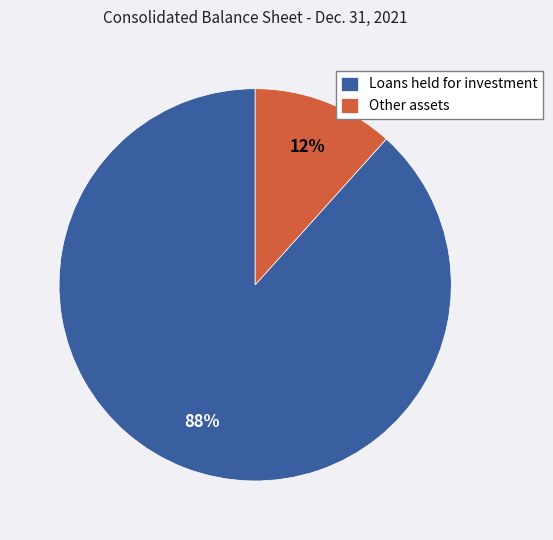

Which category has the biggest portion of the pie?

Loans held for investment